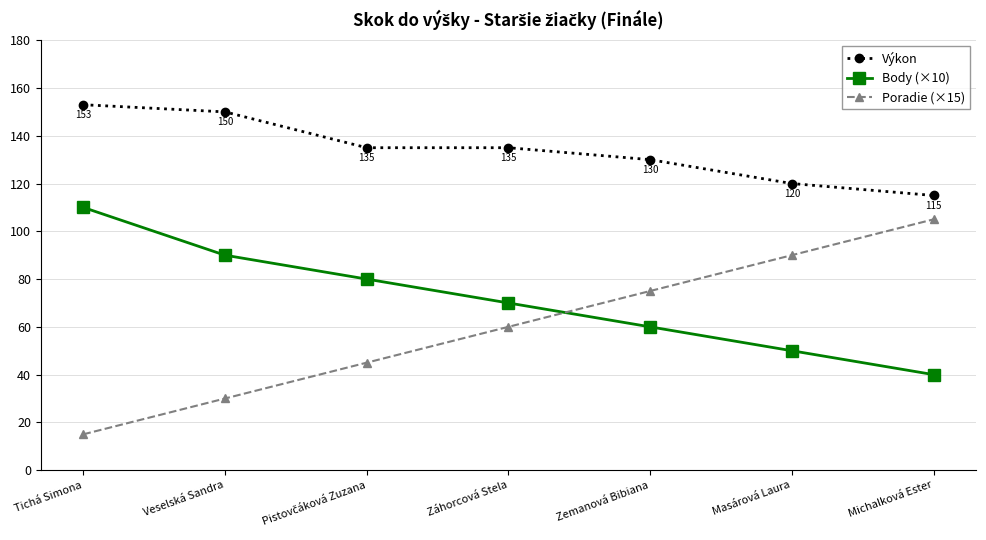

Count the number of categories in the chart.

7